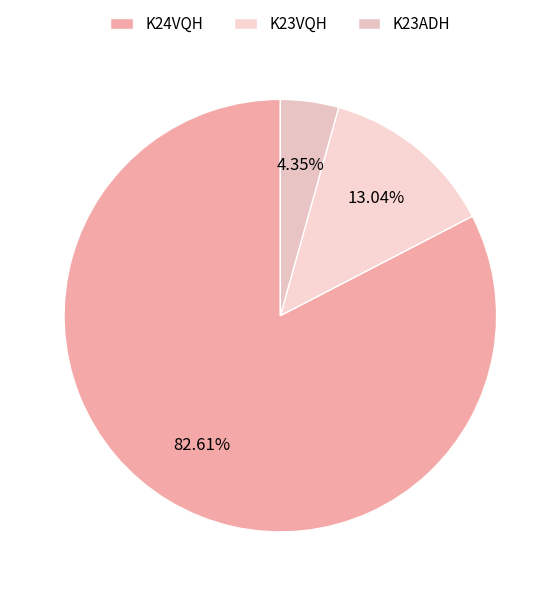

True or false: K23VQH accounts for 28% of the total.

False